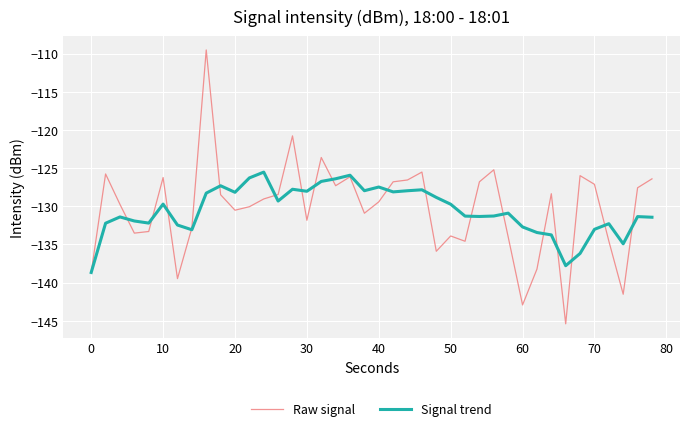

What is the highest value of the Signal trend series?

-125.5